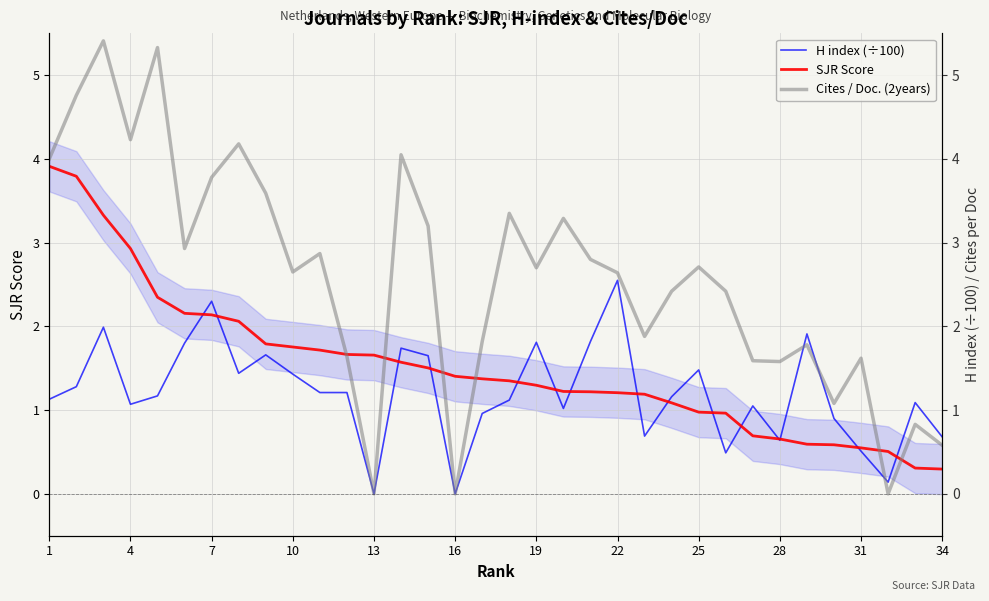

List the series in order of their overall mean, highest first.

Cites / Doc. (2years), SJR Score, H index (÷100)